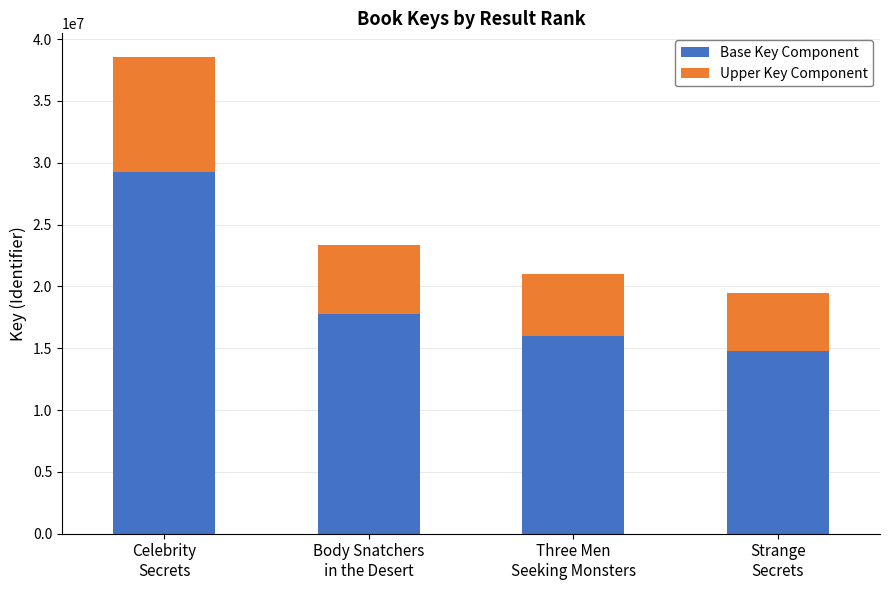

What is the average value of the Base Key Component series?

19445405